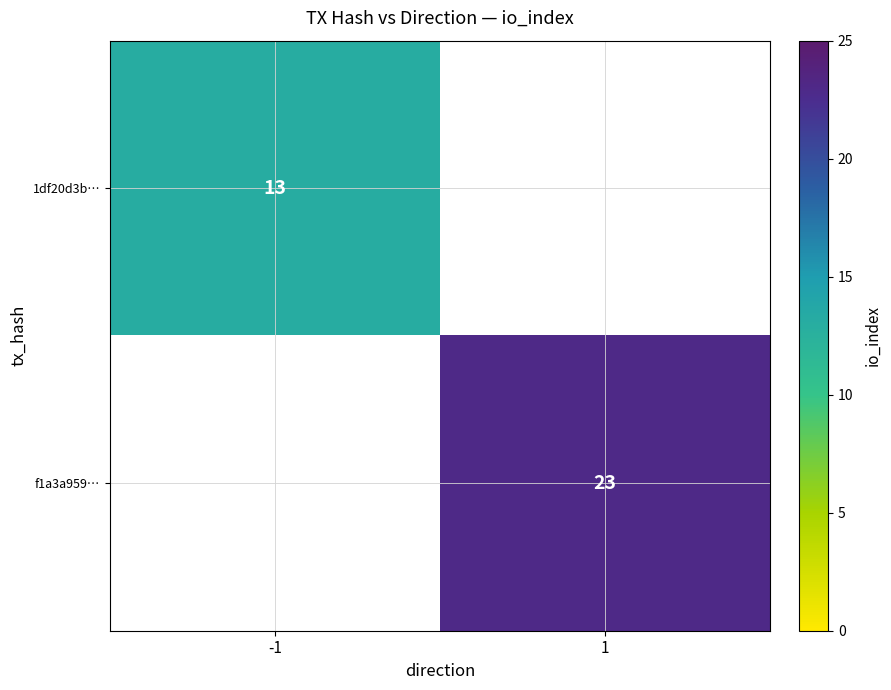

How many data points does each series have?

2